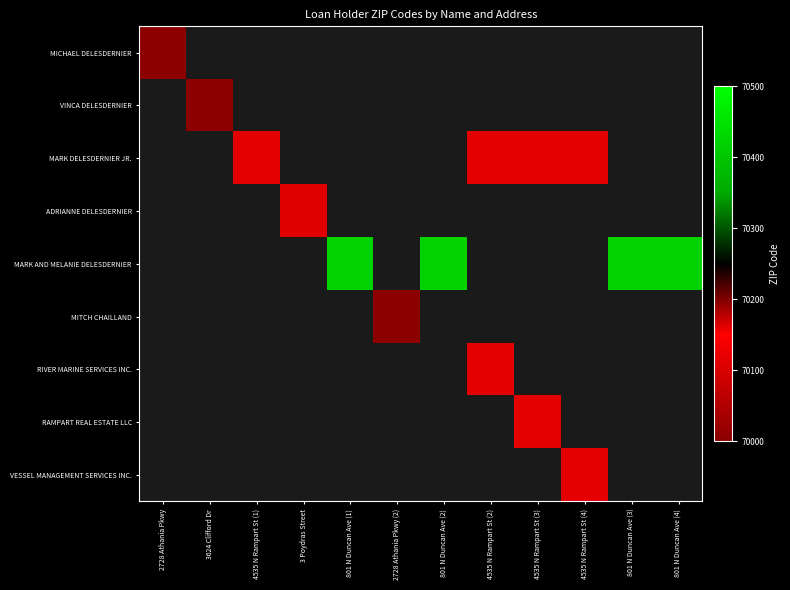

Which has a higher value, 801 N Duncan Ave (1) or 801 N Duncan Ave (3)?

801 N Duncan Ave (3)